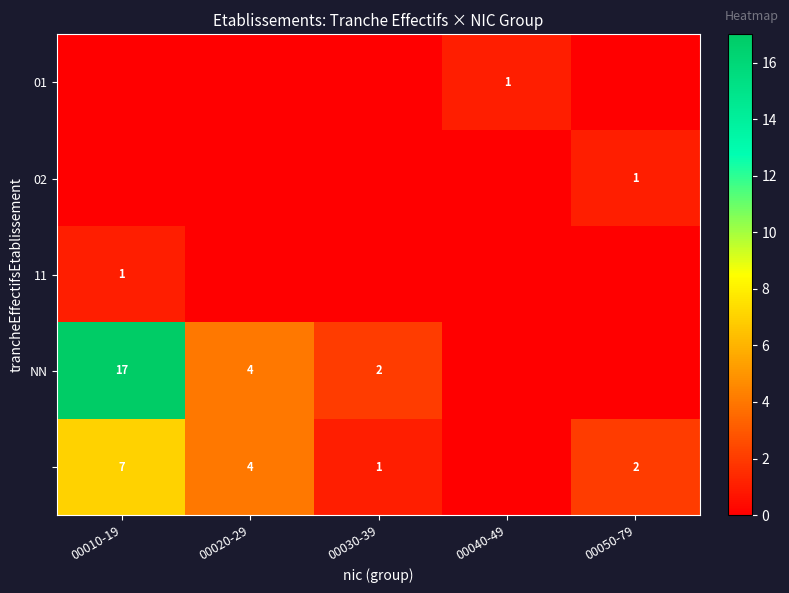

At how many categories does at least one series exceed 13?

1